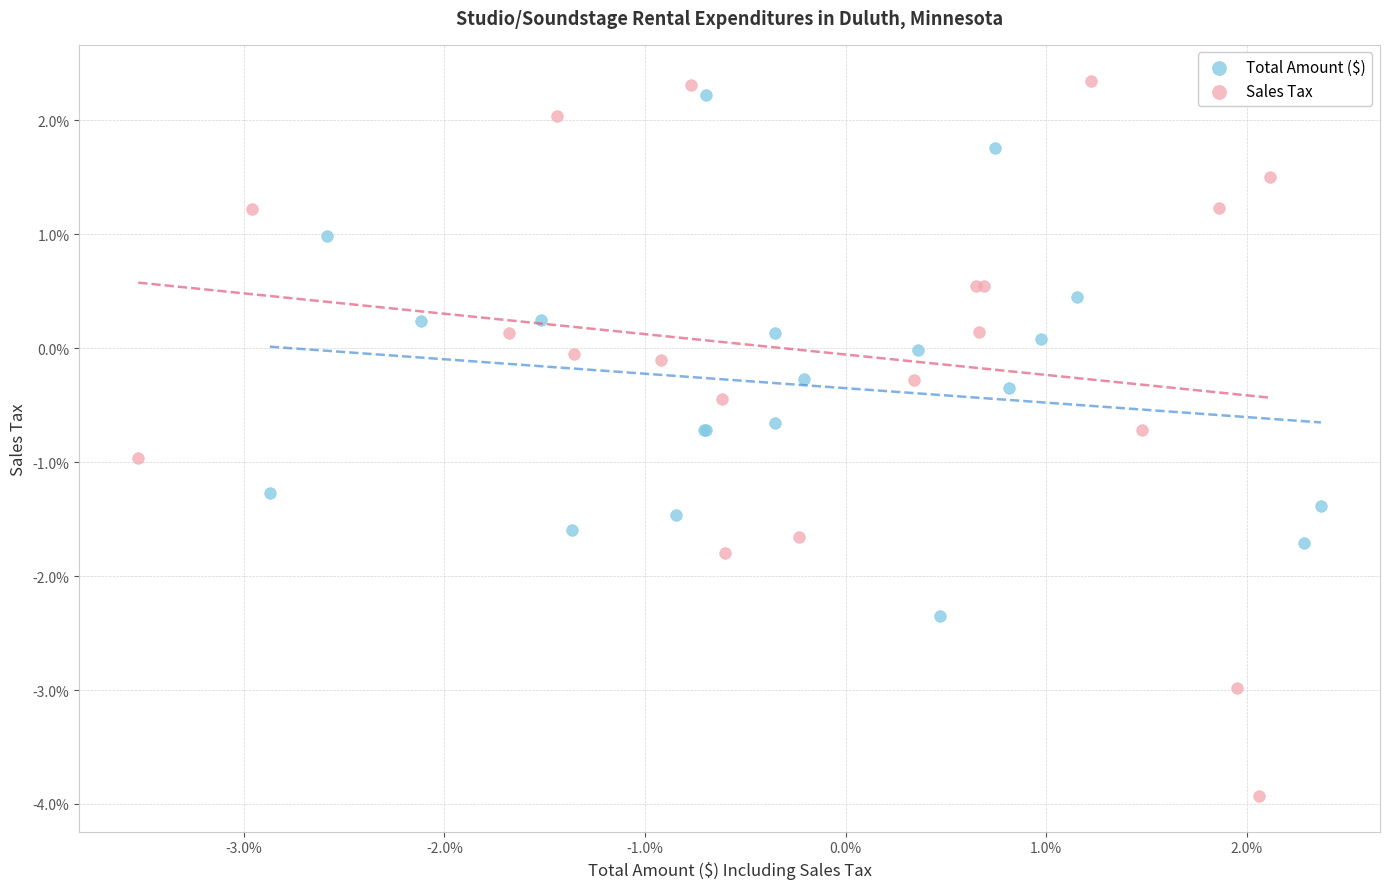

Which series reaches the maximum Y coordinate?

Sales Tax